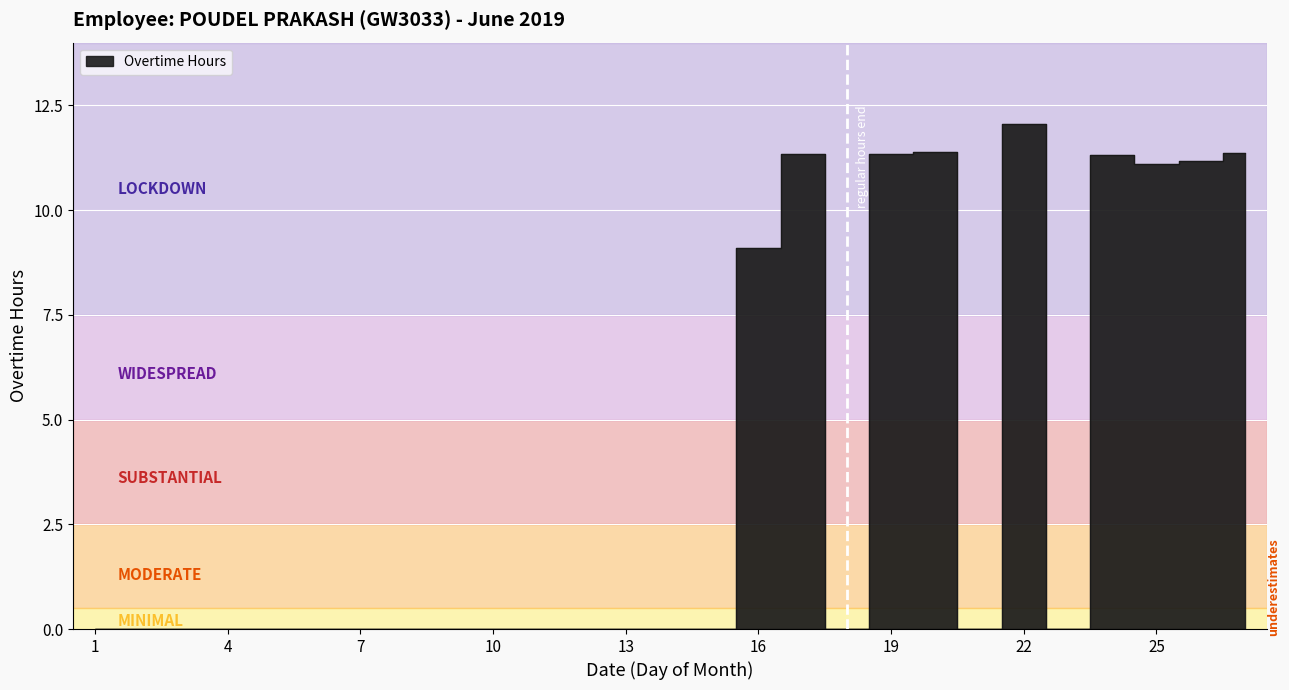

What is the value of the 27th point from the left?

11.4